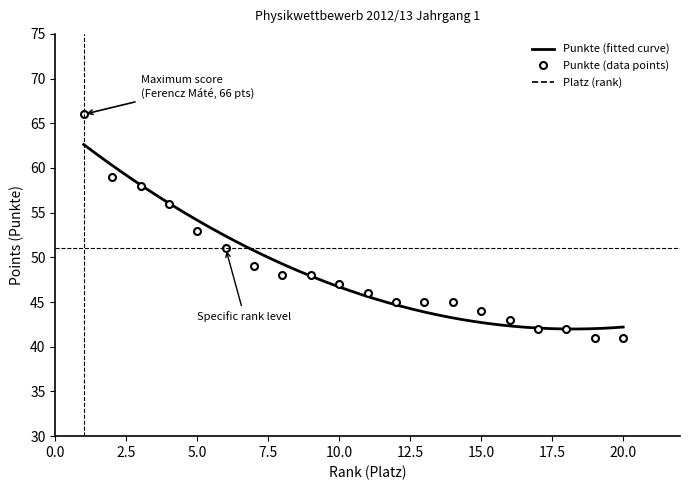

Reading left to right, transcribe all the data shown in this chart.

1=66	2=59	3=58	4=56	5=53	6=51	7=49	8=48	9=48	10=47	11=46	12=45	13=45	14=45	15=44	16=43	17=42	18=42	19=41	20=41